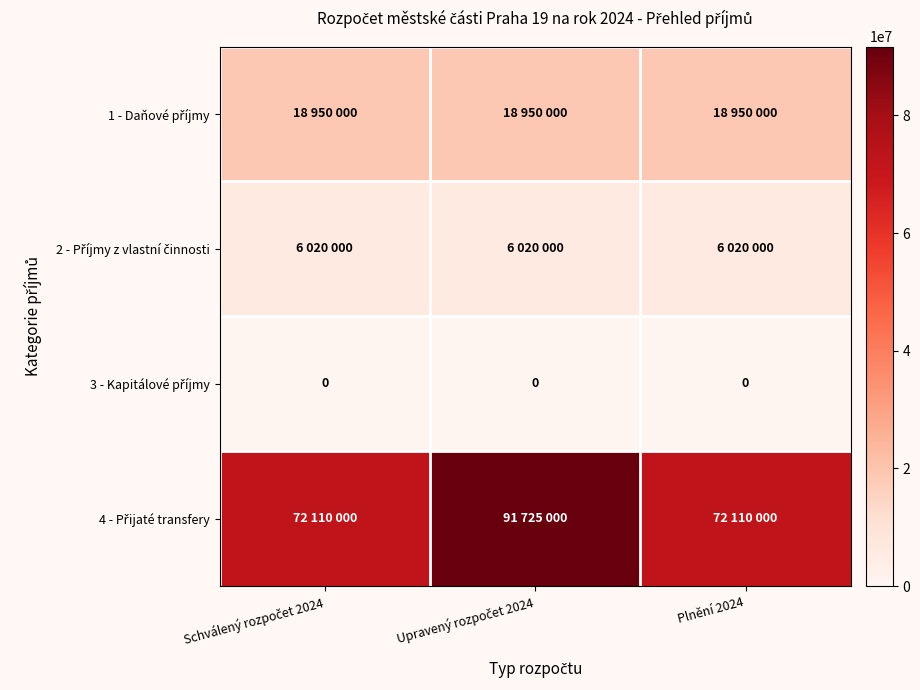

At Schválený rozpočet 2024, list the series in order from smallest to largest.

3 - Kapitálové příjmy, 2 - Příjmy z vlastní činnosti, 1 - Daňové příjmy, 4 - Přijaté transfery